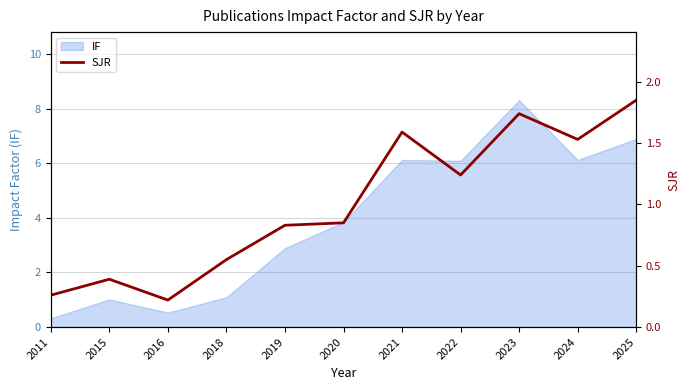

At which category does the chart reach its minimum across all series?

2016